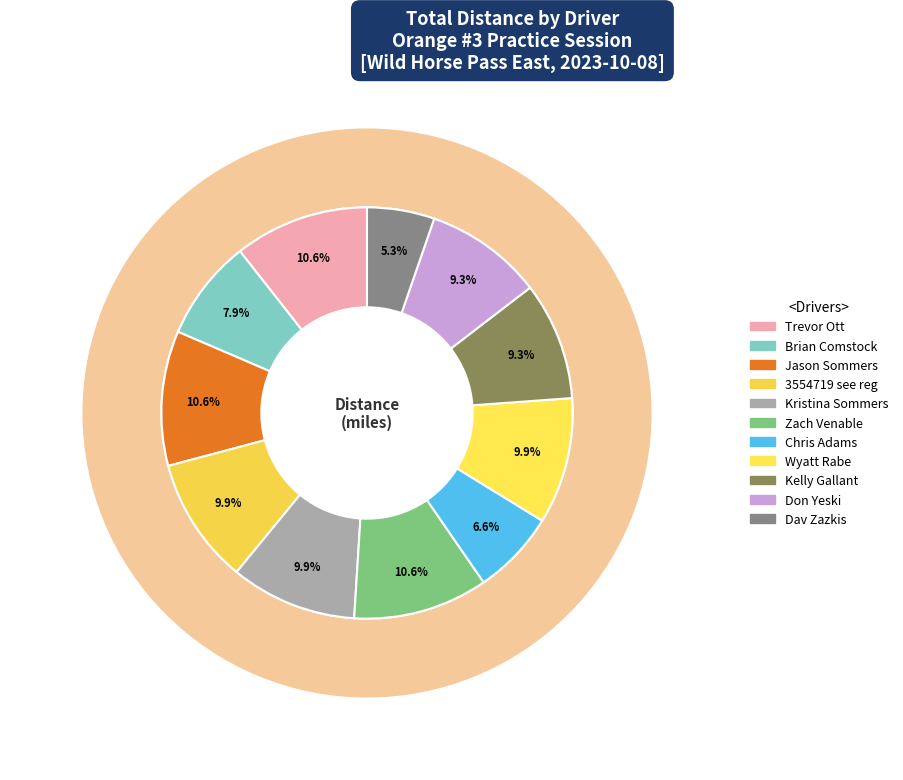

To the nearest percent, what is the difference between the largest and smallest slice percentages?

5%